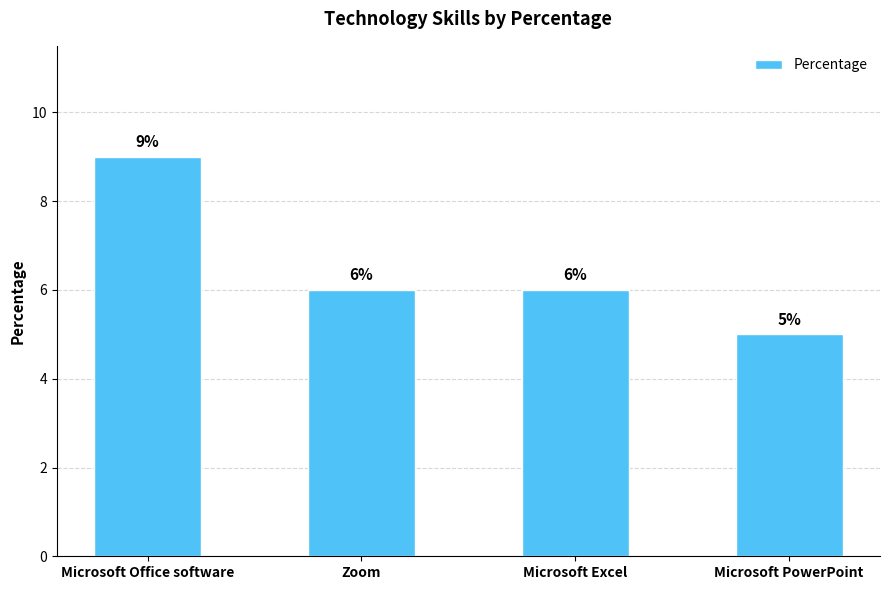

Approximately how many times larger is the value at Microsoft Excel compared to Microsoft Office software?

0.7